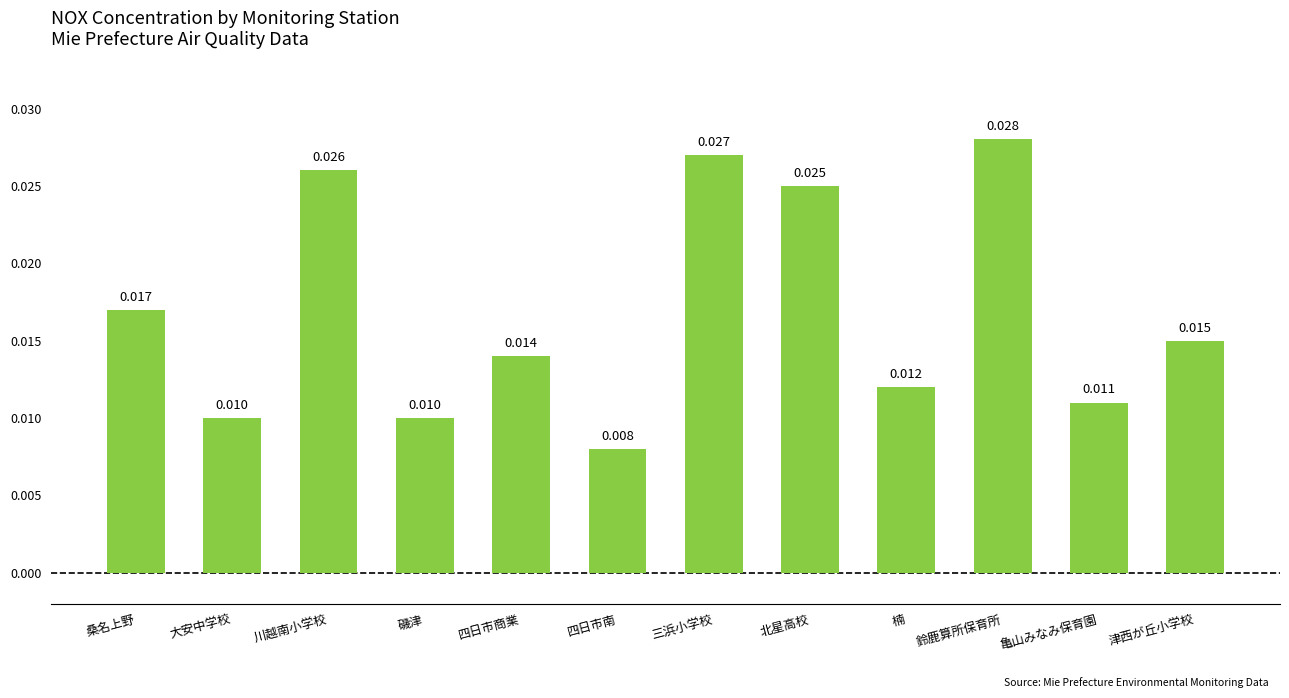

Are the bars horizontal?

No